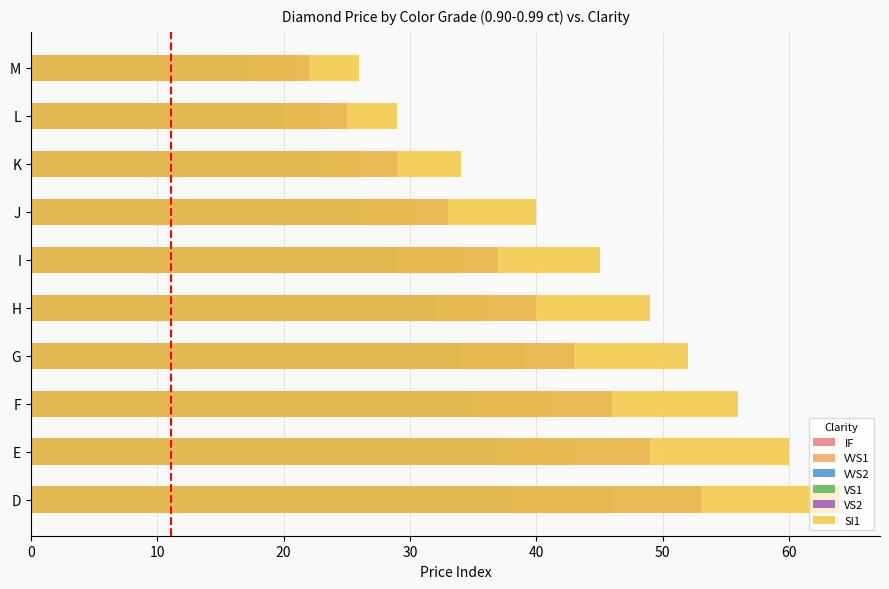

List the series in order of their peak value, highest first.

SI1, VS2, VS1, VVS2, VVS1, IF